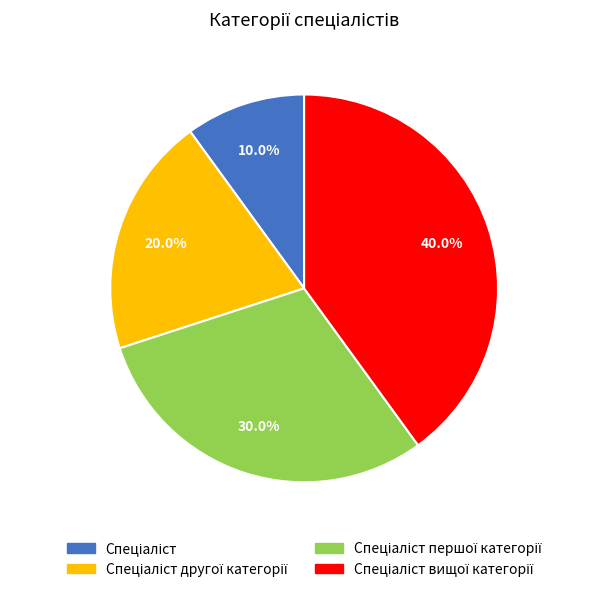

Is there any slice that represents more than half of the pie?

No